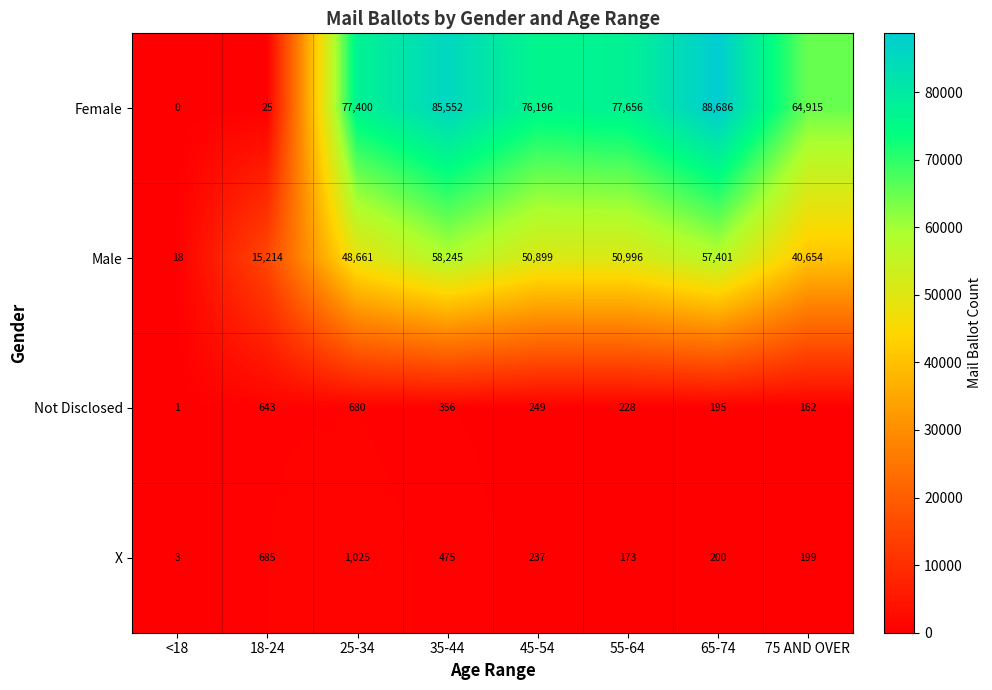

What is the maximum value shown in the chart?

88686